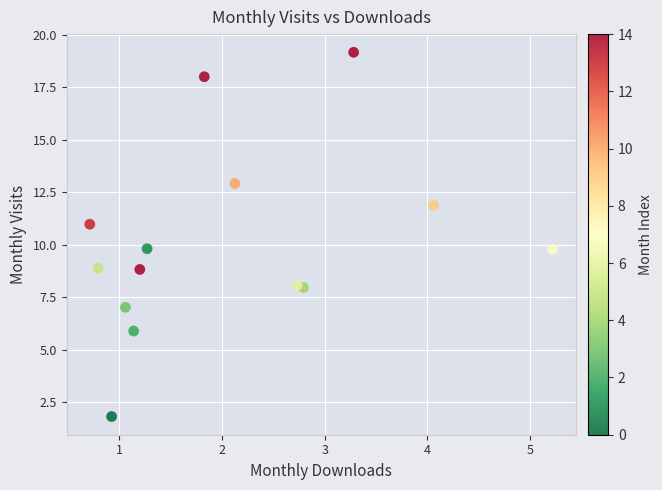

What is the range of Y values (max minus min)?

17.4